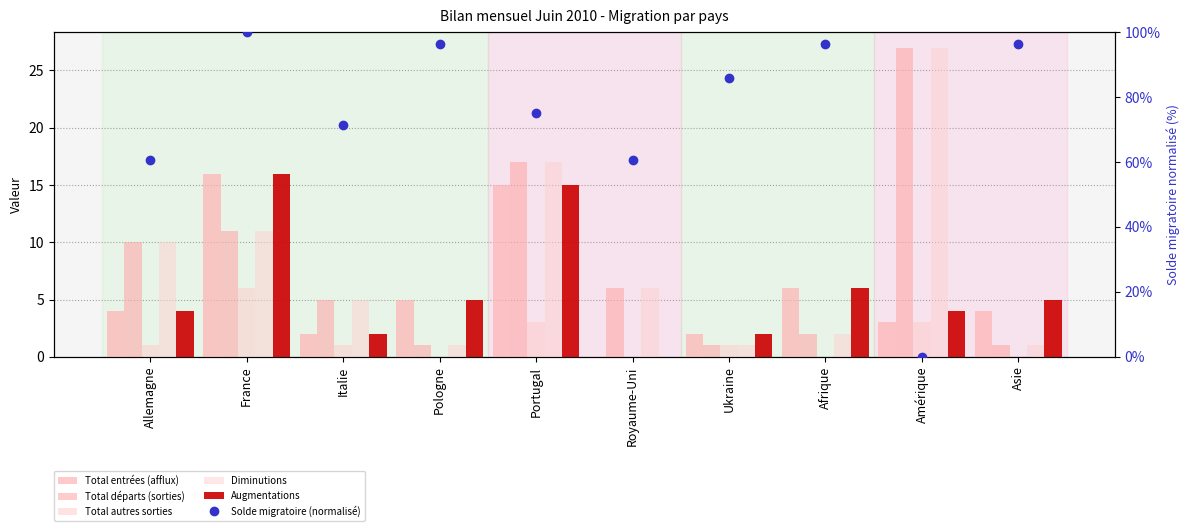

The value of Total autres sorties at Allemagne is 1.0. True or false?

True